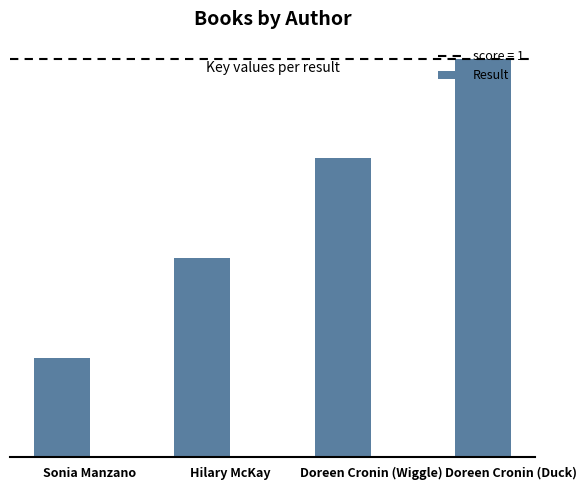

Count the number of values greater than 3.

1